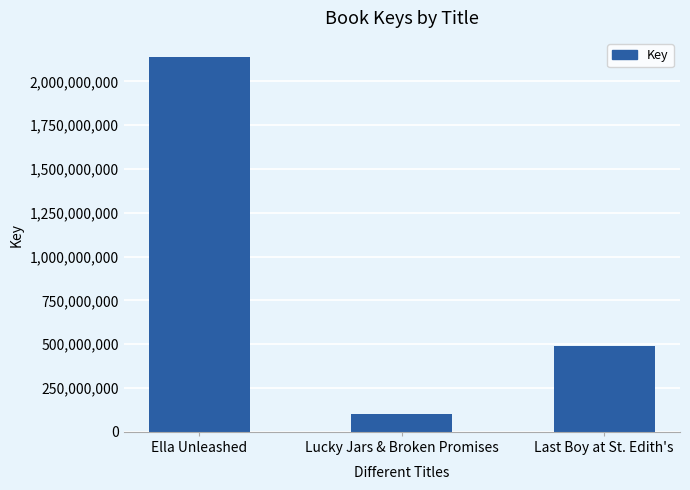

Rank the categories by value from lowest to highest.

Lucky Jars & Broken Promises, Last Boy at St. Edith's, Ella Unleashed